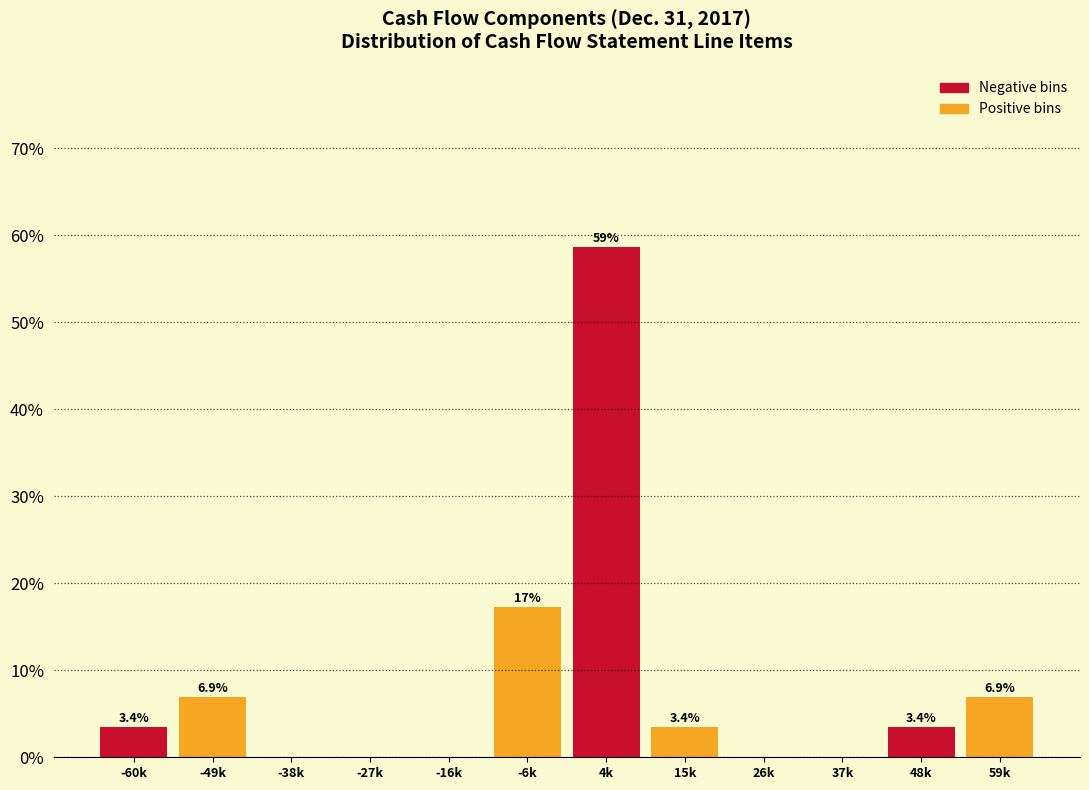

Reading right to left, extract all data points from this chart.

59k=6.9	48k=3.4	37k=0.0	26k=0.0	15k=3.4	4k=58.6	-6k=17.2	-16k=0.0	-27k=0.0	-38k=0.0	-49k=6.9	-60k=3.4